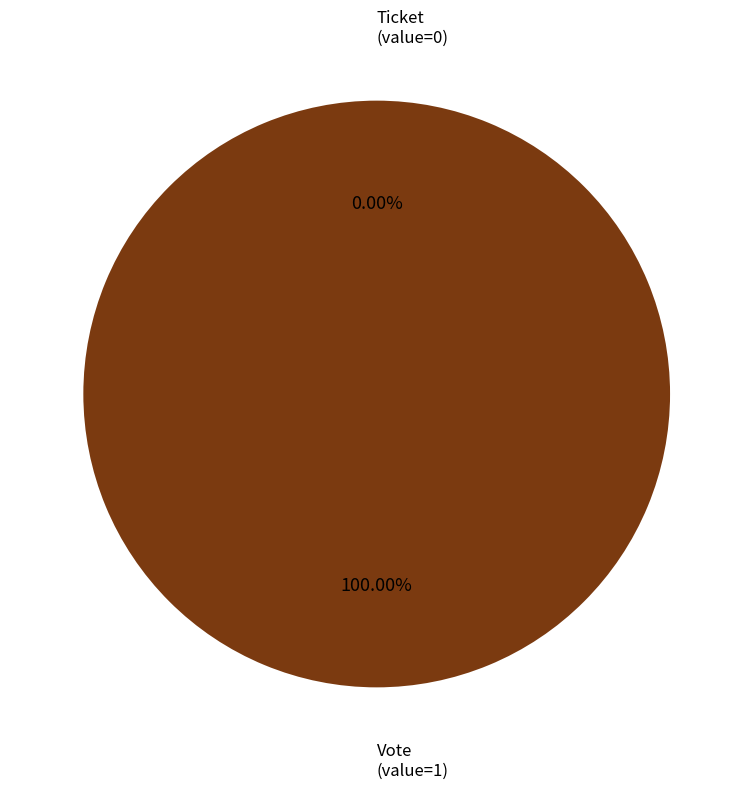

How many slices are in this pie chart?

2